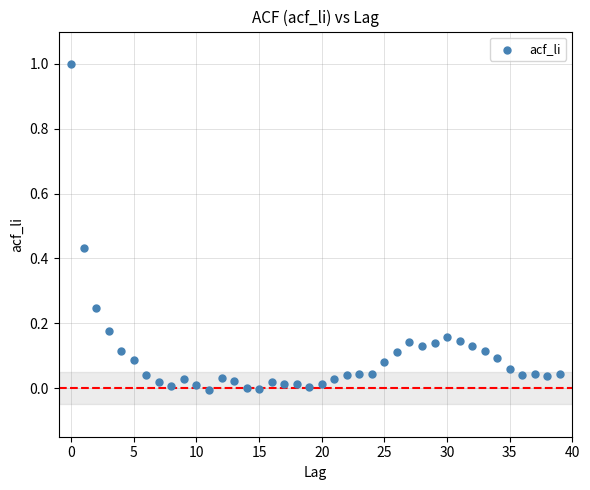

What is the range of Y values (max minus min)?

1.0